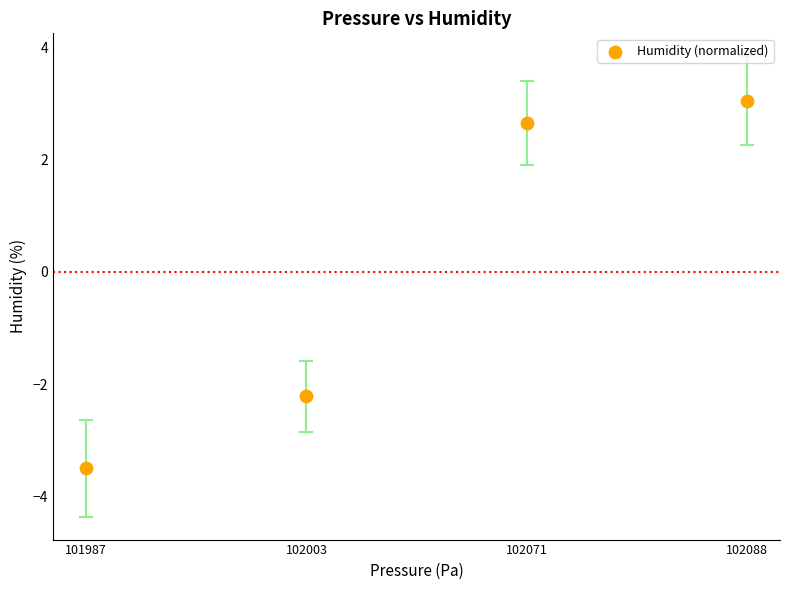

What Y value in the scatter plot is closest to 0?

-2.2